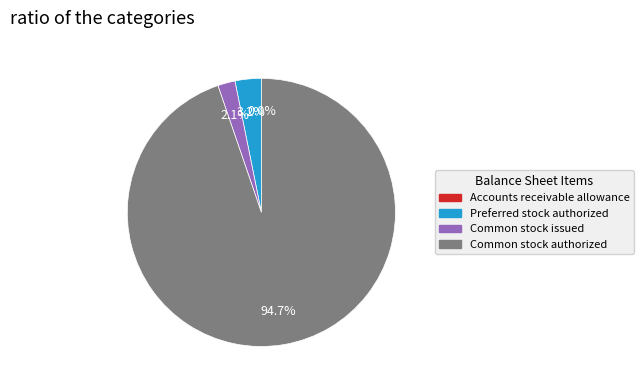

True or false: Common stock authorized accounts for 95% of the total.

True